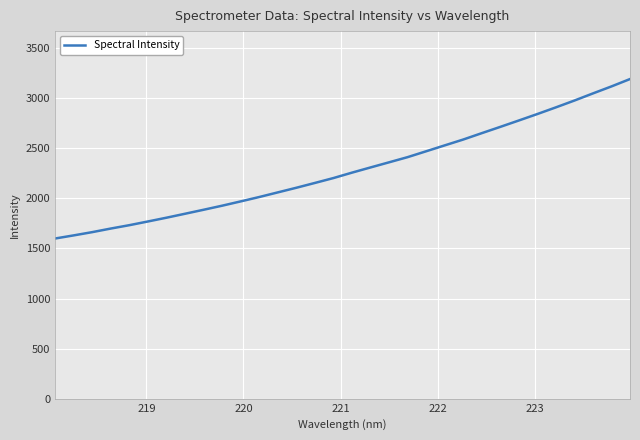

What is the maximum value shown in the chart?

3192.0